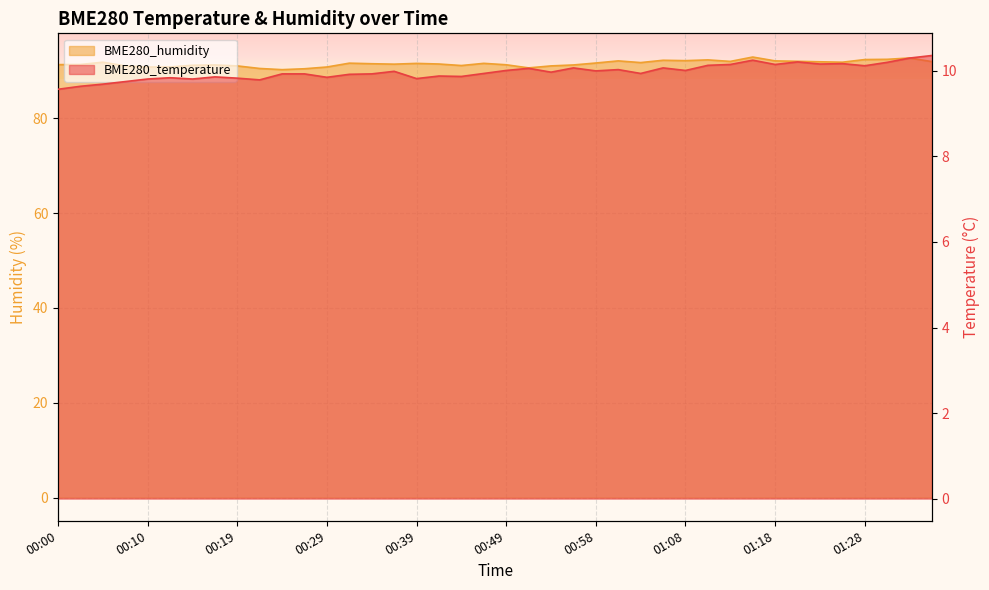

What is the total value across all series at 00:10?

100.6